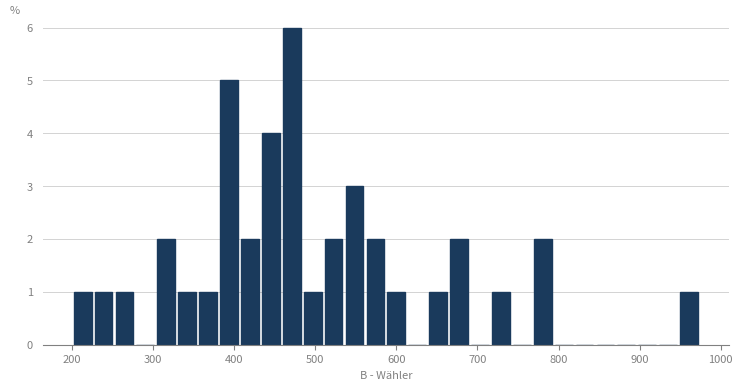

Read against the x-axis, roughly where is the centre of the tallest bar?

470